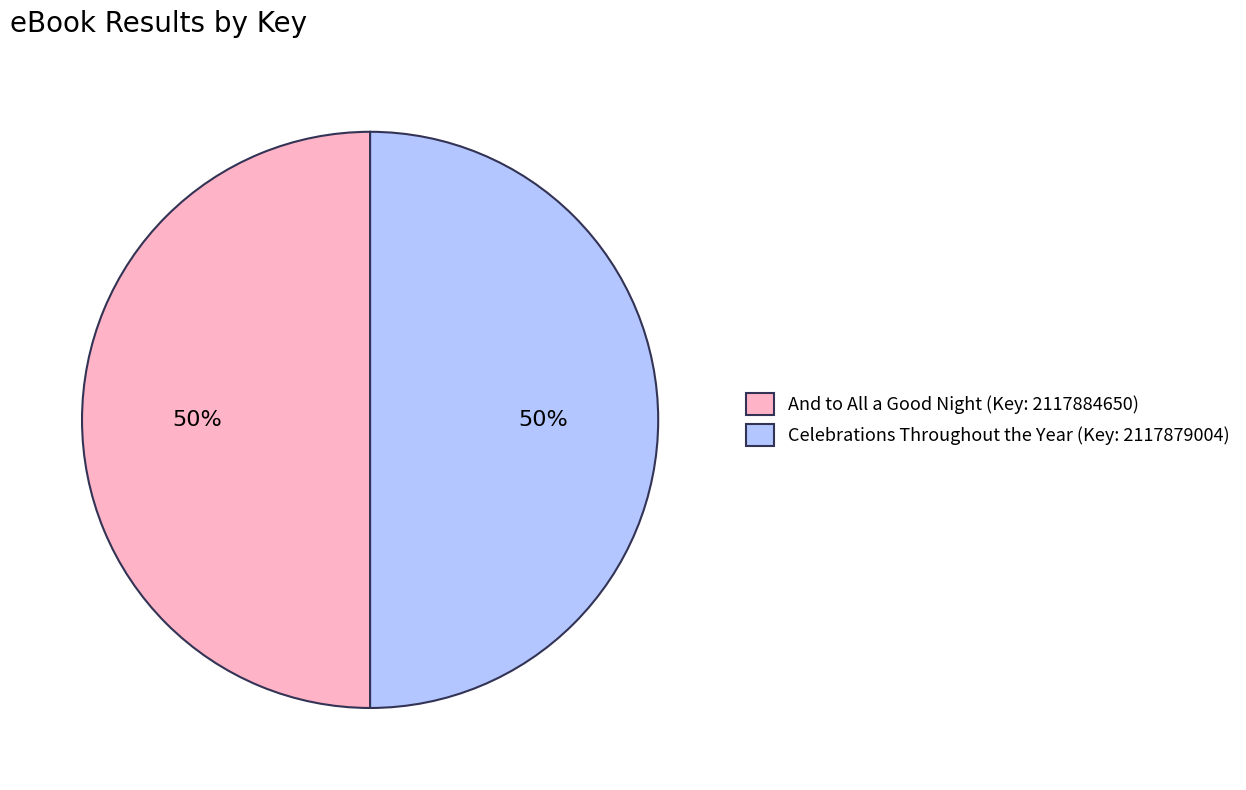

To the nearest percent, what percentage of the pie is Celebrations Throughout the Year (Key: 2117879004)?

50%